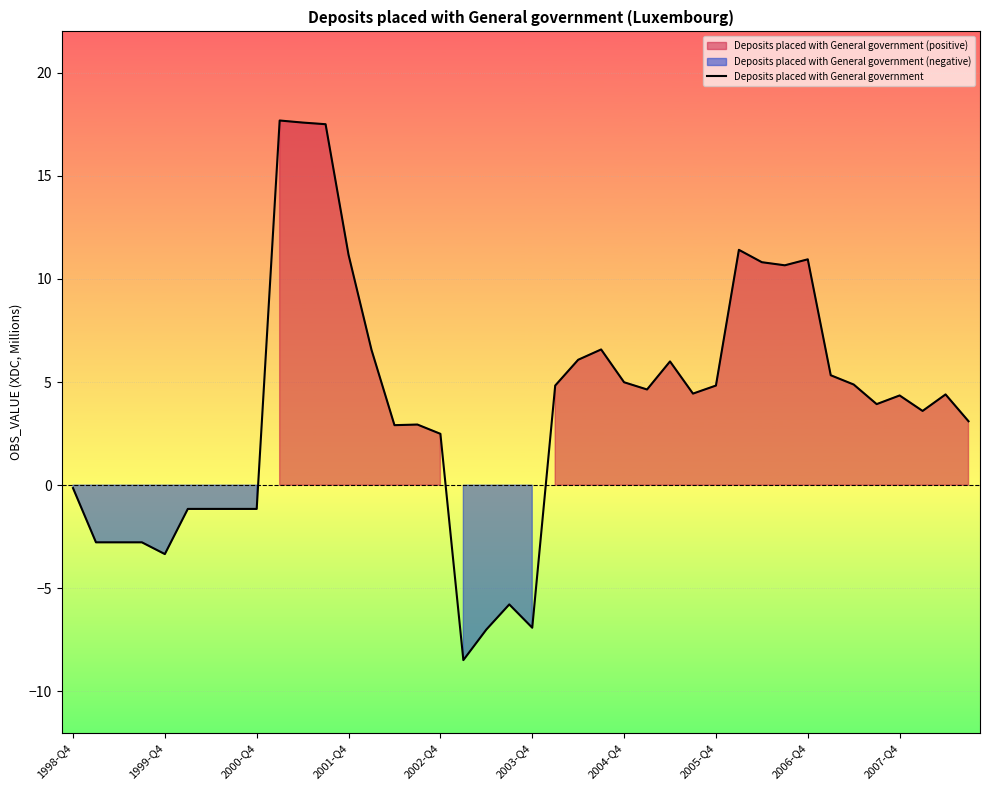

Is it true that the value at 39 is 3.1?

True